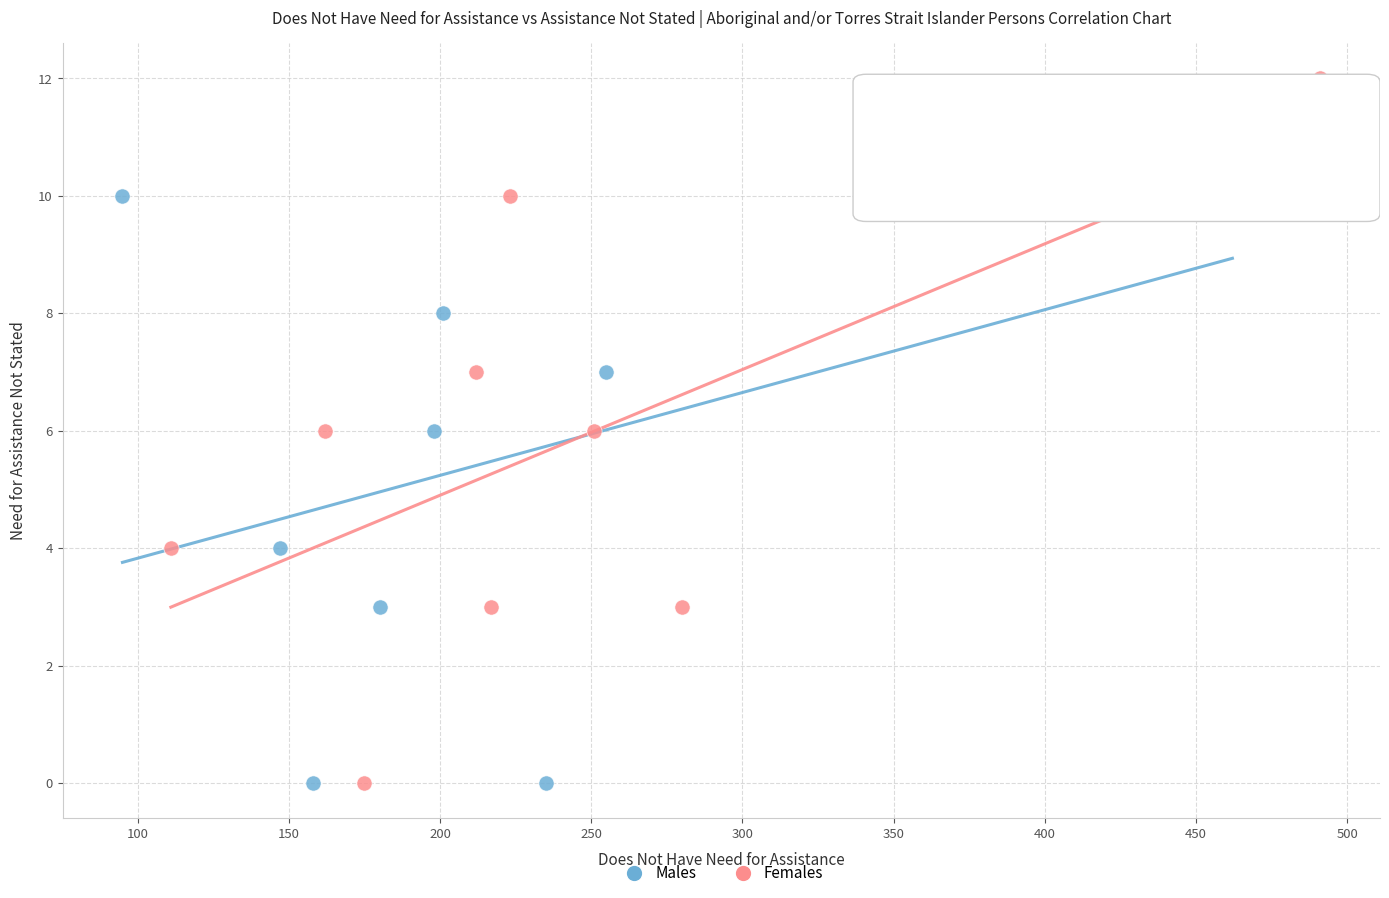

Which series has the widest spread of Y values?

Females